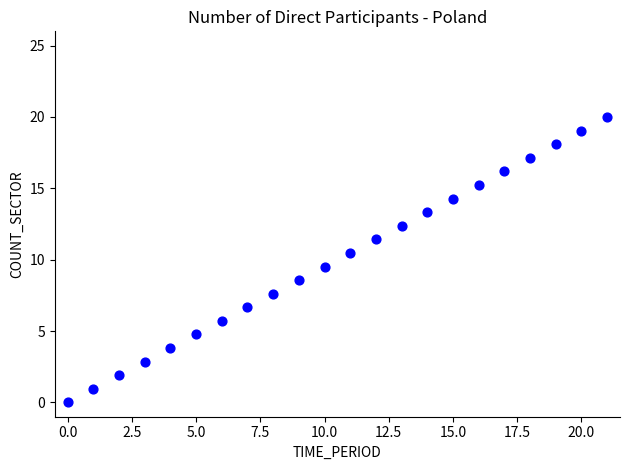

What is the range of Y values (max minus min)?

20.0